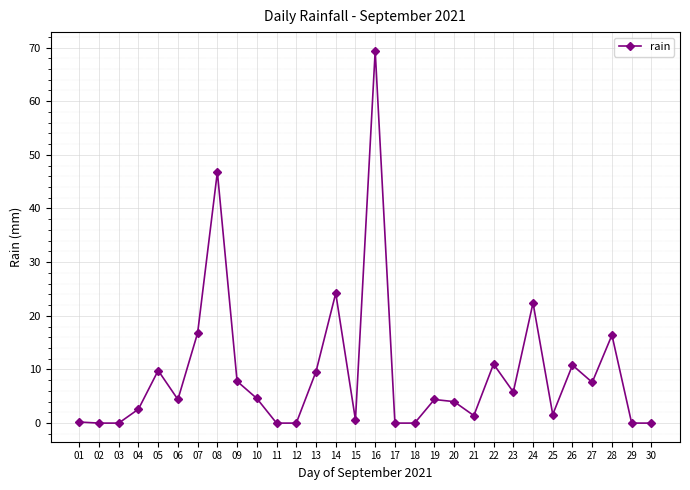

What is the sum of all values?

282.2